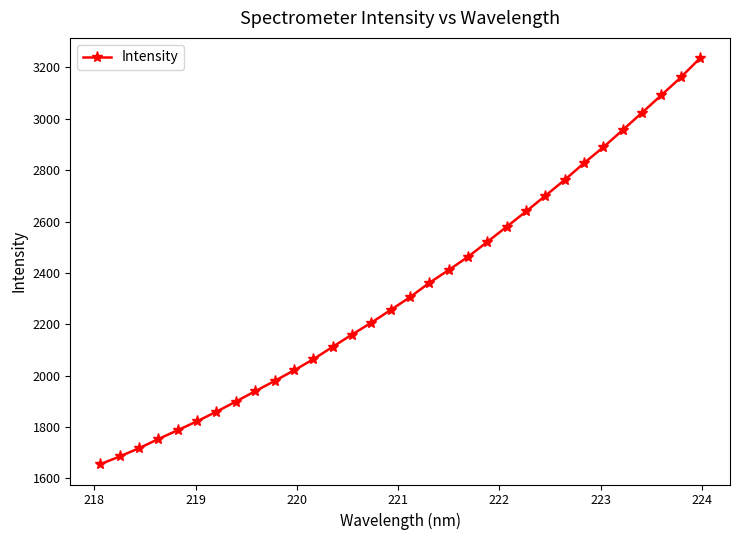

Count the number of values greater than 2305.

16